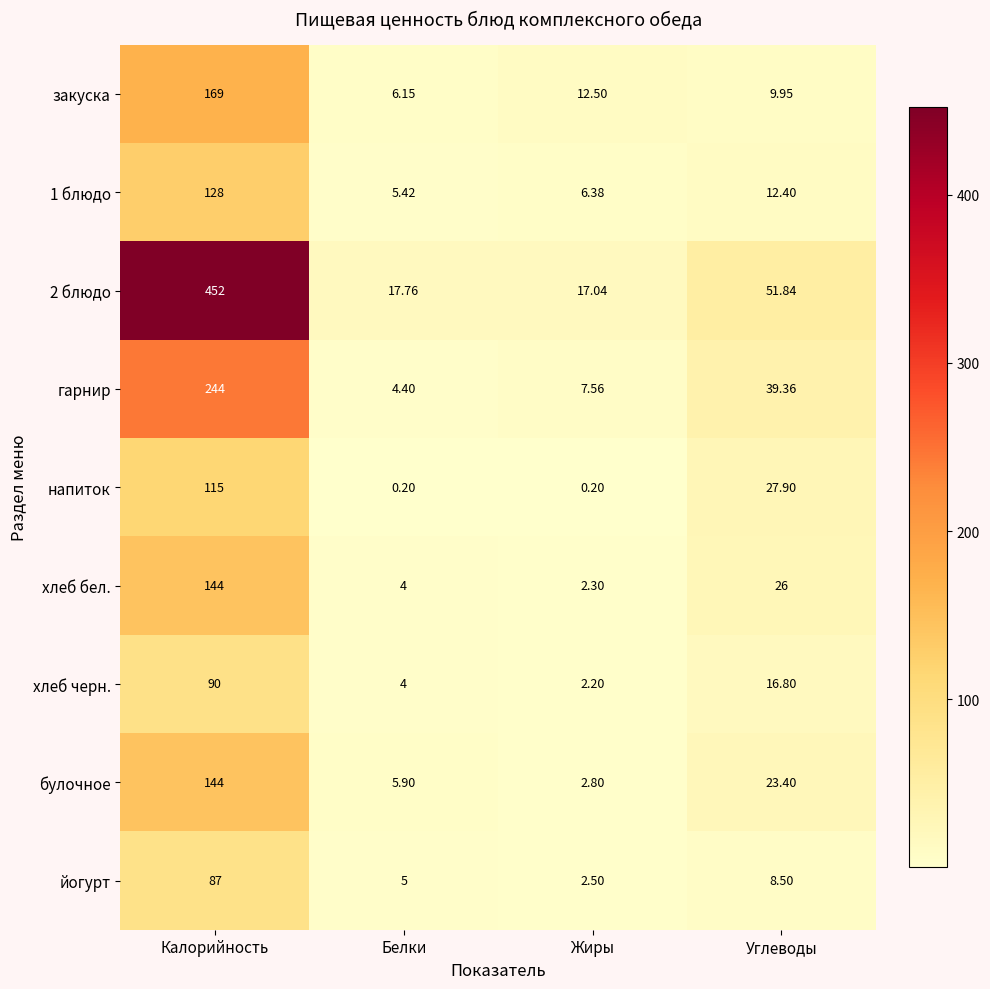

Is the value of булочное at Белки greater than the value of 1 блюдо at Белки?

Yes